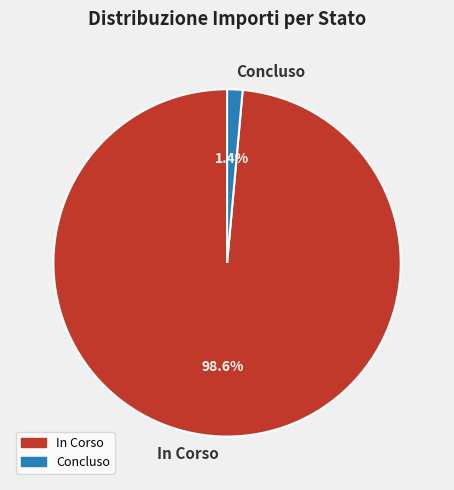

Which slice represents more than half of the pie?

In Corso